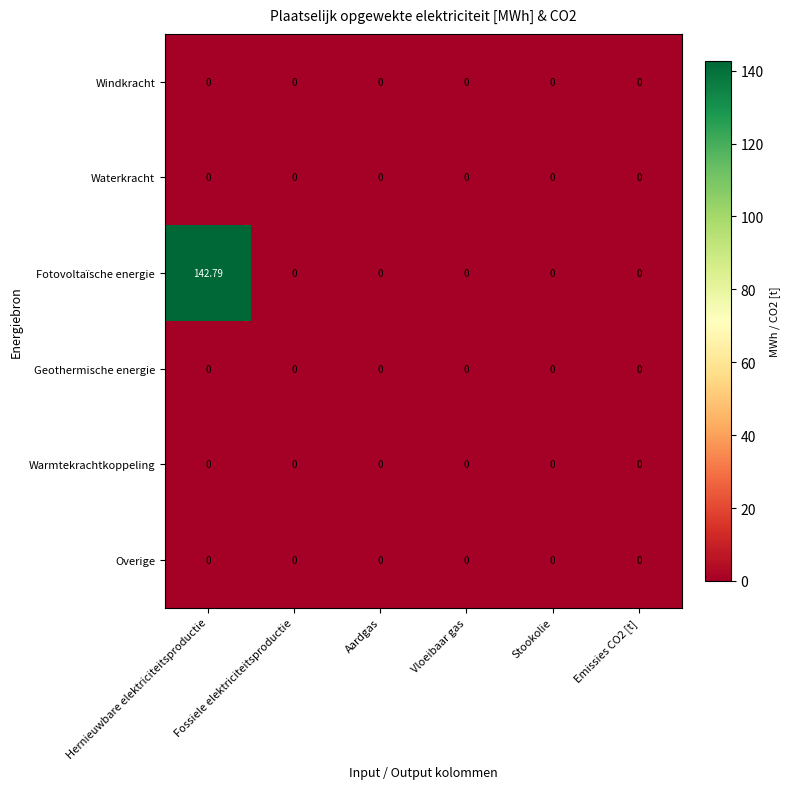

At which category is the sum across all series the highest?

Hernieuwbare elektriciteitsproductie